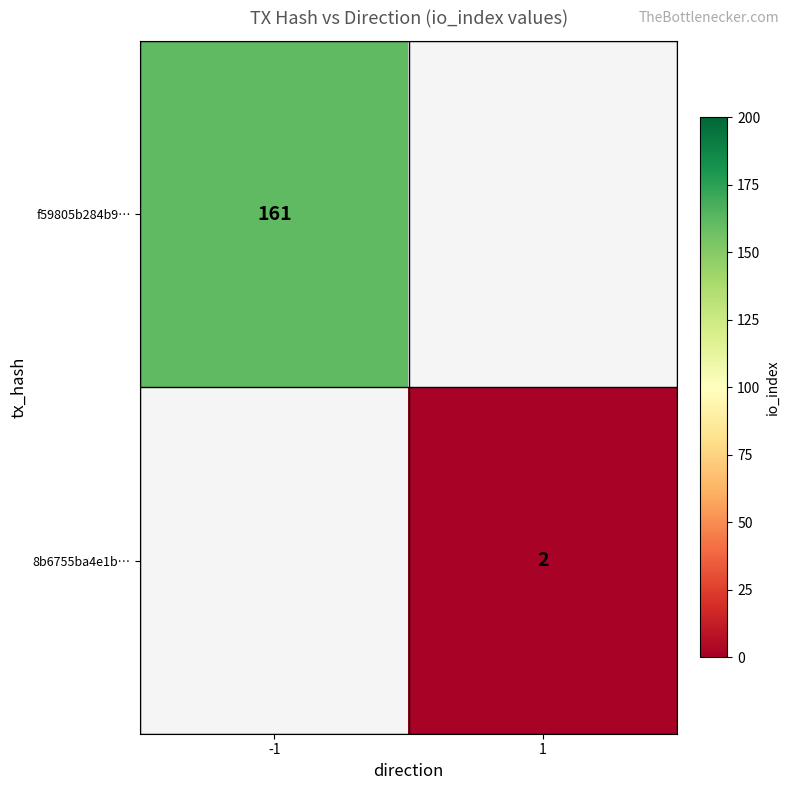

At which category does the chart reach its minimum across all series?

1